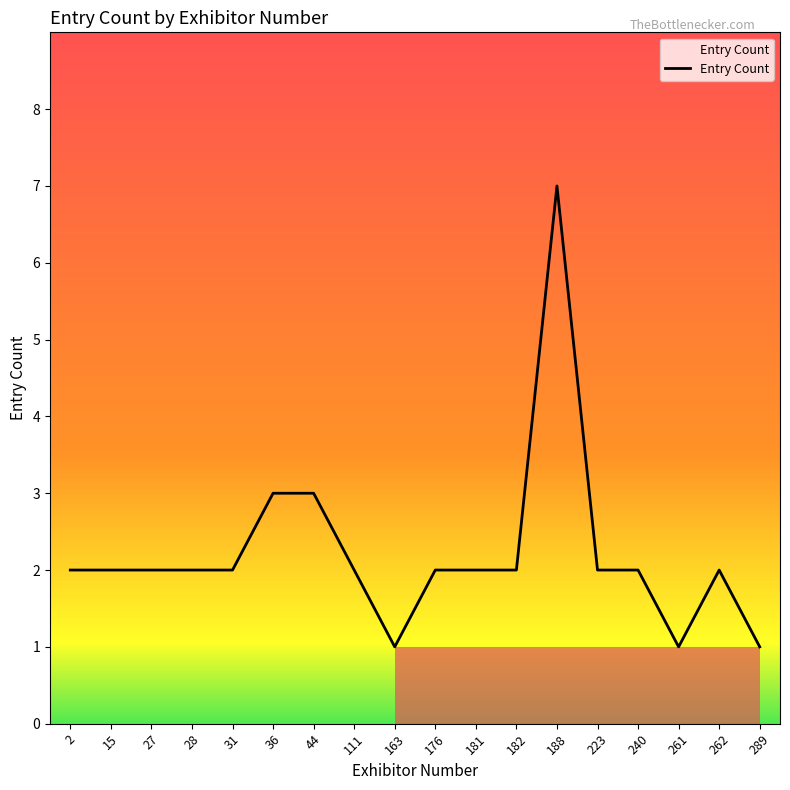

Which has a higher value, 44 or 223?

44